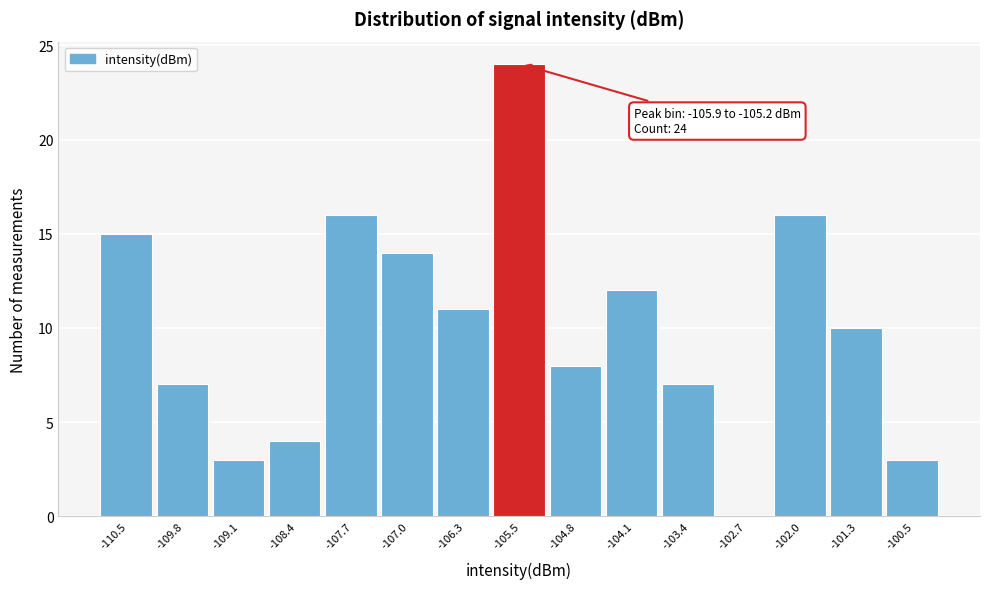

Which range on the x-axis has the tallest bar?

-105.9 to -105.2